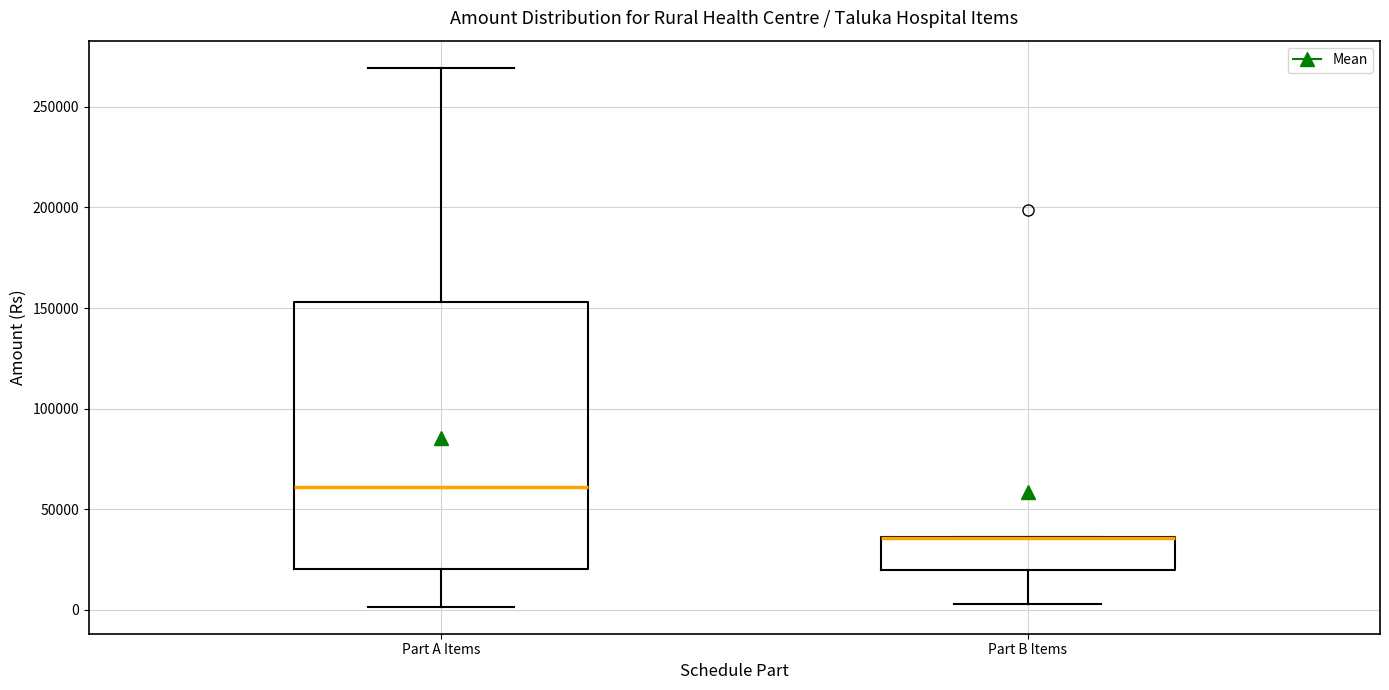

Where does the lower whisker of the box for Part B Items end on the y-axis? The values are not printed on the chart, so give them approximately, as read against the axis.

5000